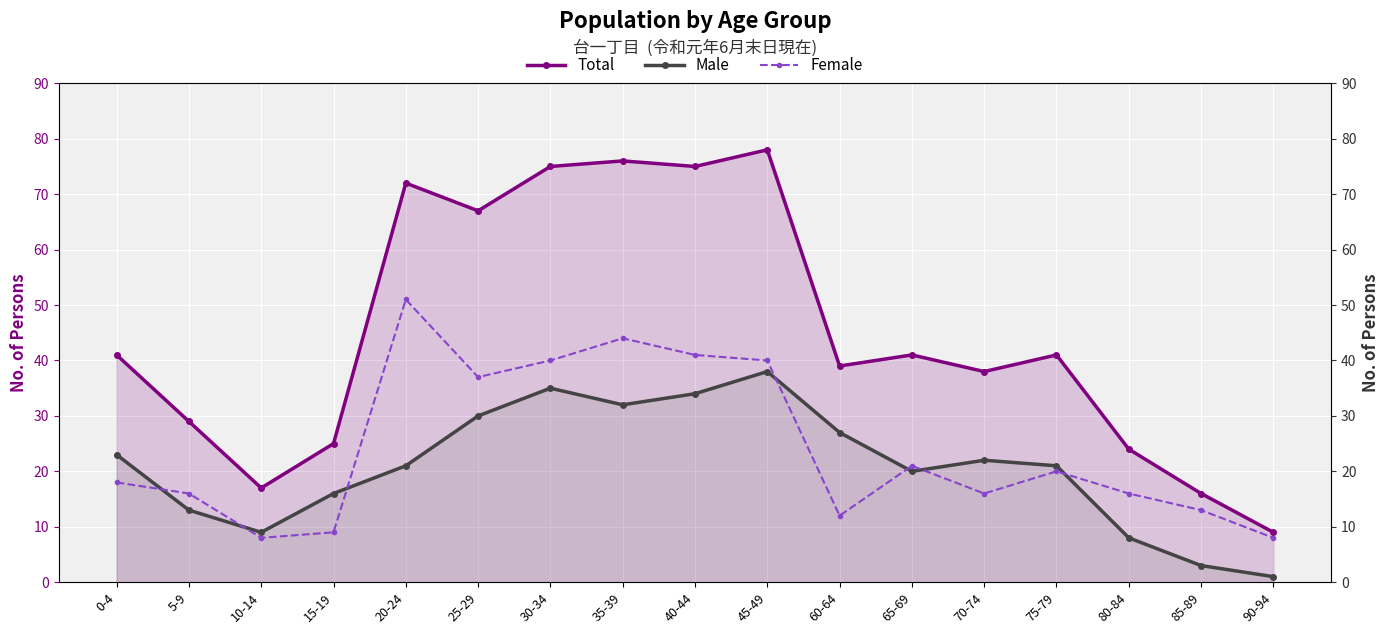

True or false: Total and Female intersect in this chart.

False